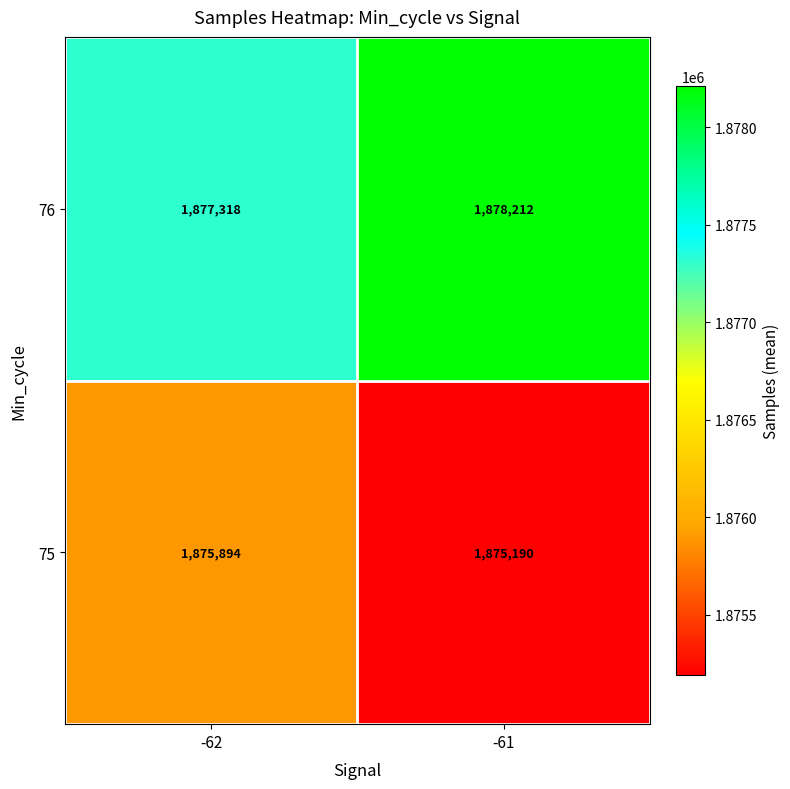

At how many categories does at least one series exceed 1875623?

2